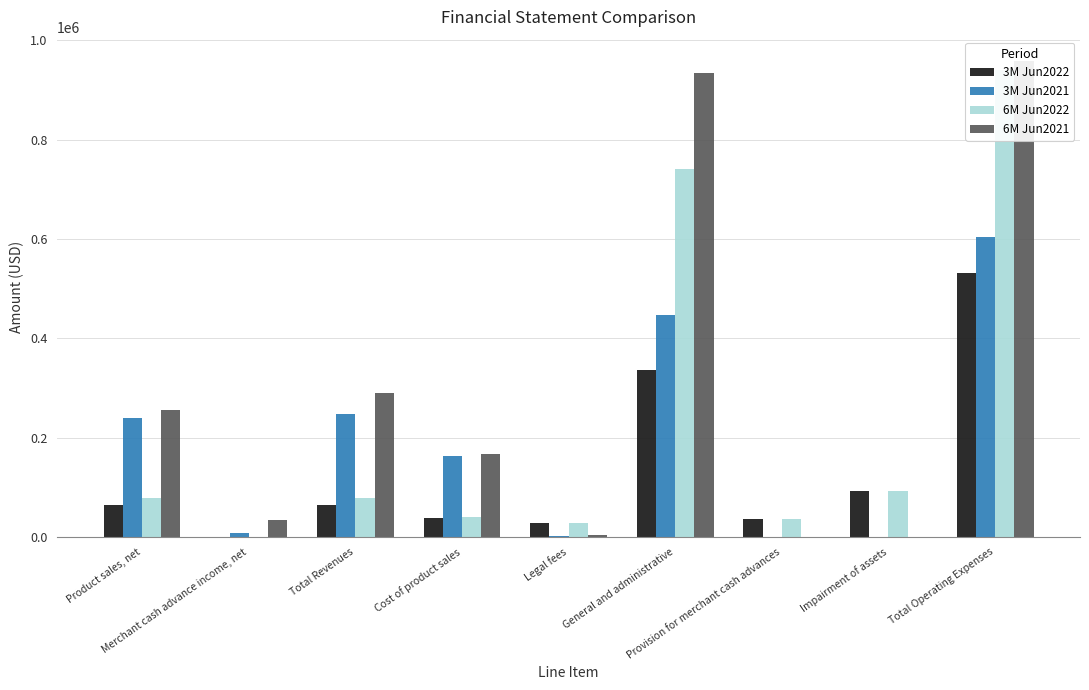

List the labels in order of 3M Jun2021 value, largest first.

Total Operating Expenses, General and administrative, Total Revenues, Product sales, net, Cost of product sales, Merchant cash advance income, net, Legal fees, Provision for merchant cash advances, Impairment of assets